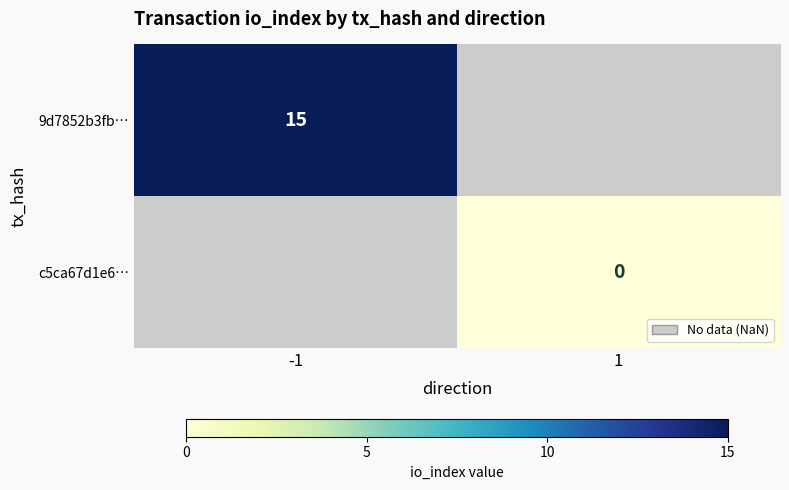

Is the value of 9d7852b3fb… at 1 greater than the value of c5ca67d1e6… at -1?

No